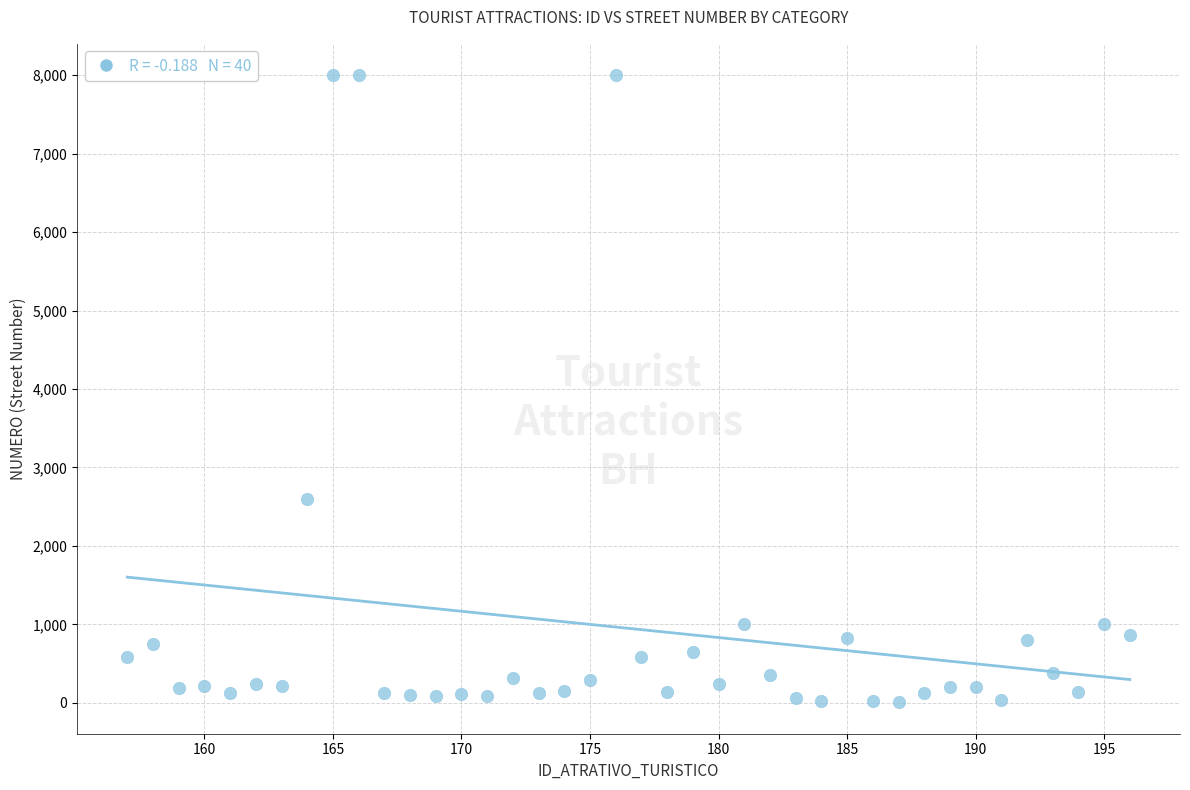

What is the range of X values (max minus min)?

39